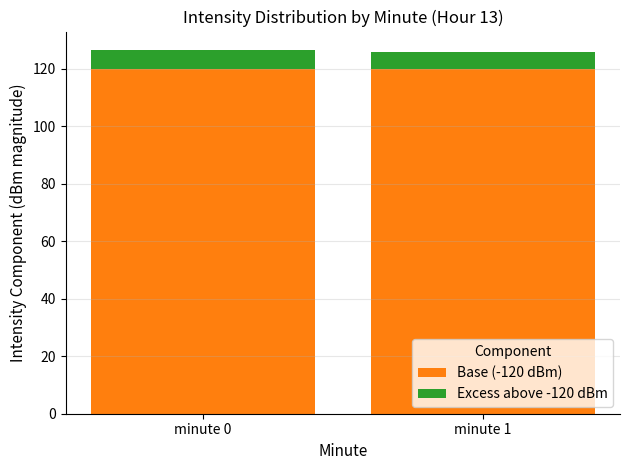

Is it true that Base (-120 dBm) equals 195.8 at minute 0?

False